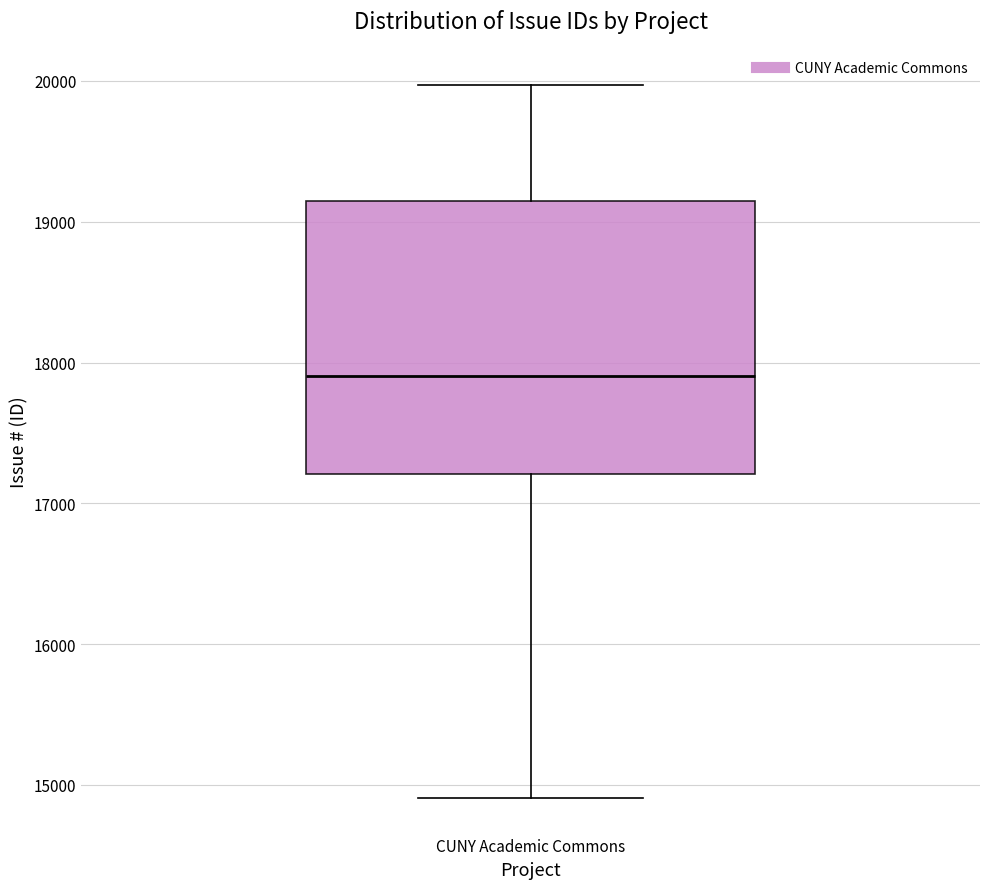

Transcribe this box plot: give where the median line is, the range the box spans, and where the two whiskers end, as read against the y-axis. The values are not printed on the chart, so give them approximately, as read against the axis.

median 17900, box 17200 to 19100, whiskers 14900 to 20000